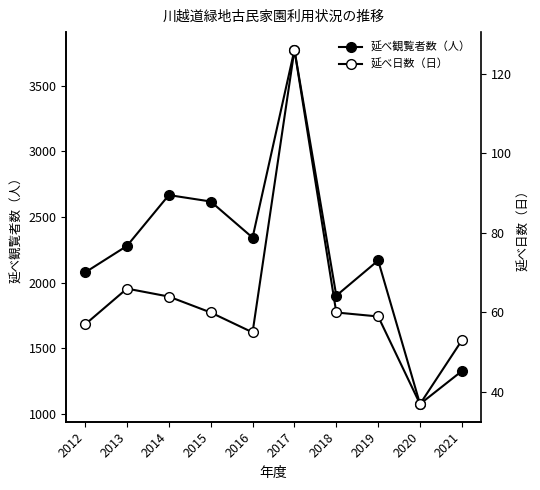

At how many categories does at least one series exceed 295?

10